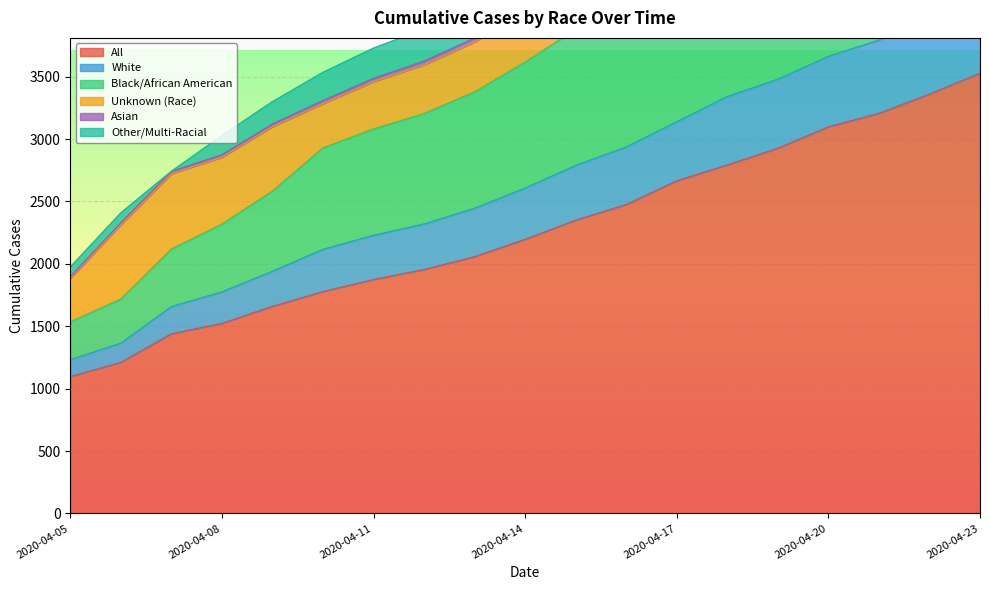

What is the sum of all All values?

43199